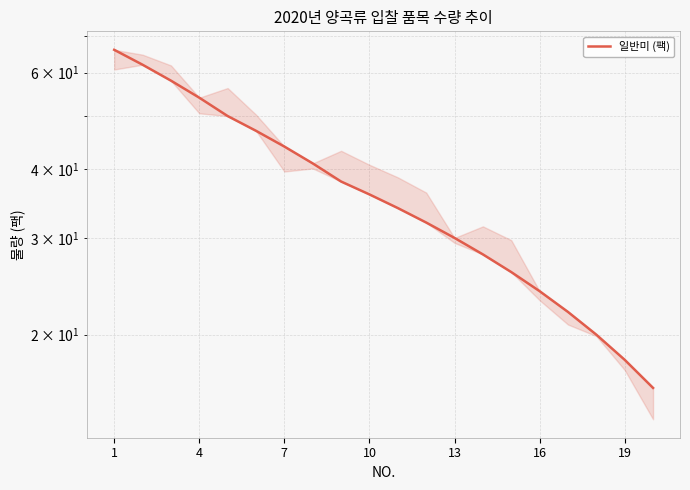

What is the change in value from 18 to 19?

-2